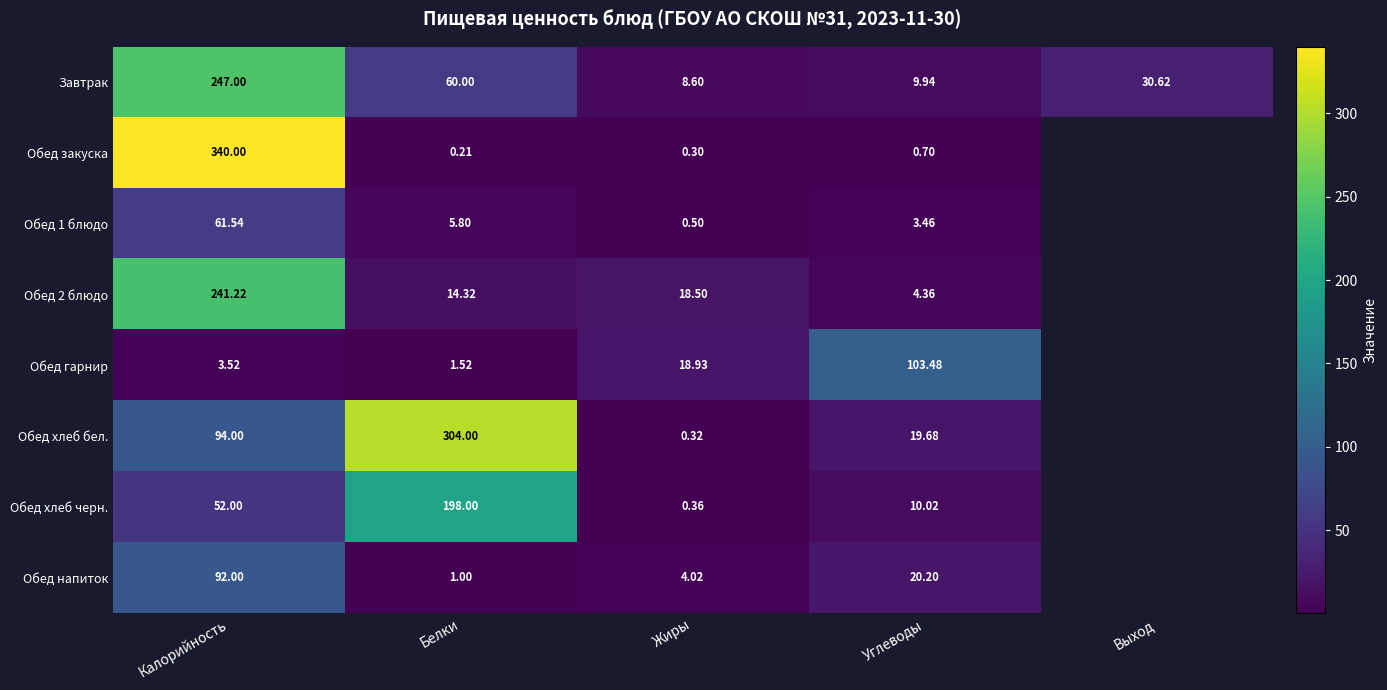

What is the sum of the Обед 1 блюдо values at Калорийность and Углеводы?

65.0